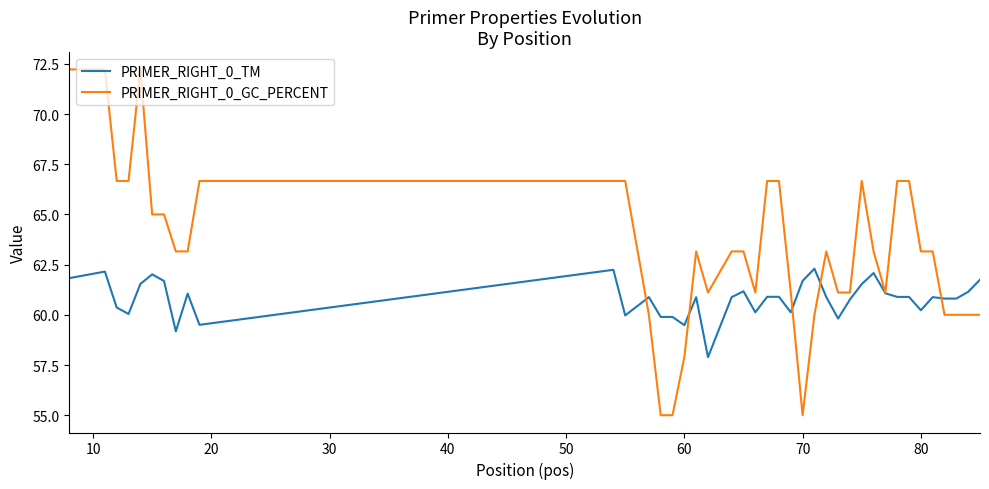

What is the smallest value displayed?

55.0